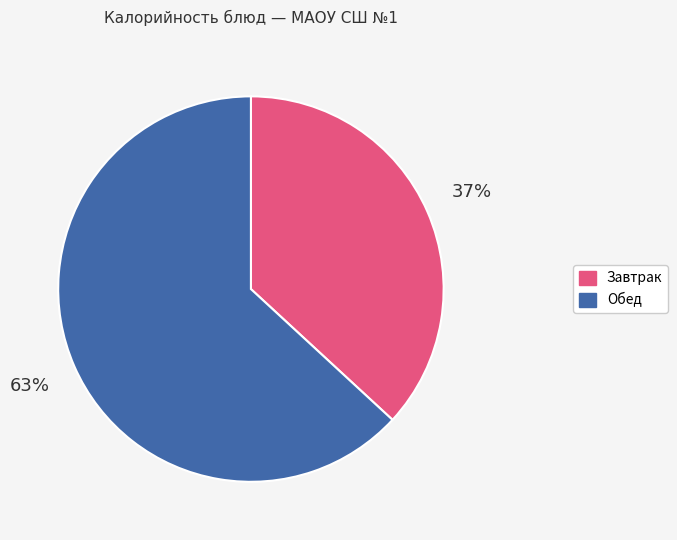

Is there any slice that represents more than half of the pie?

Yes